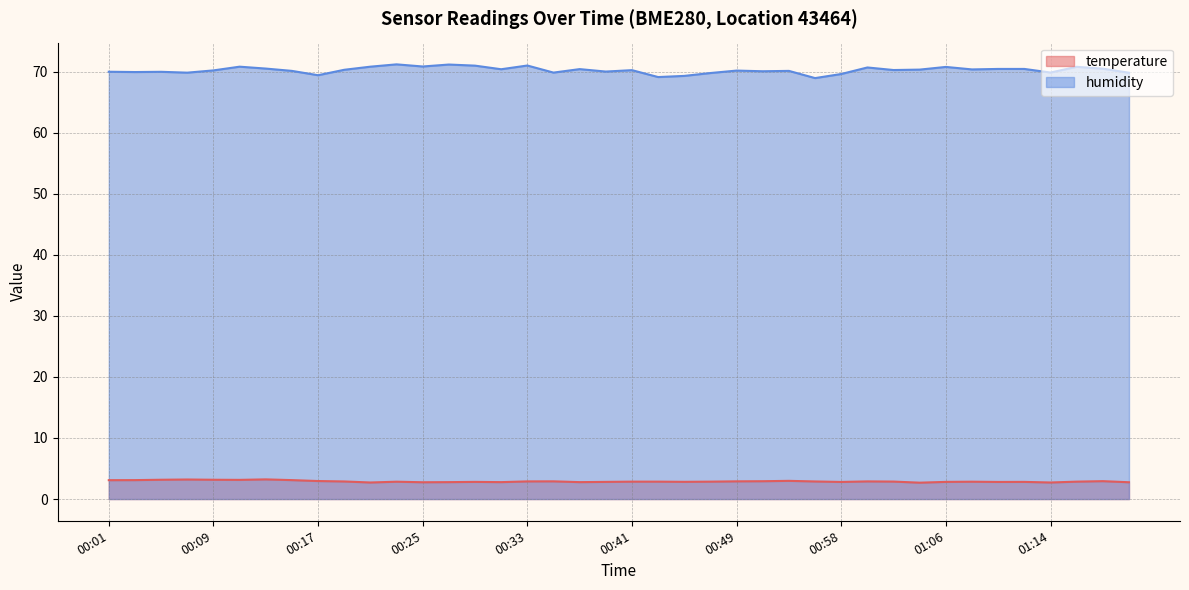

What is the value of the temperature point at the 23rd from the left?

2.8